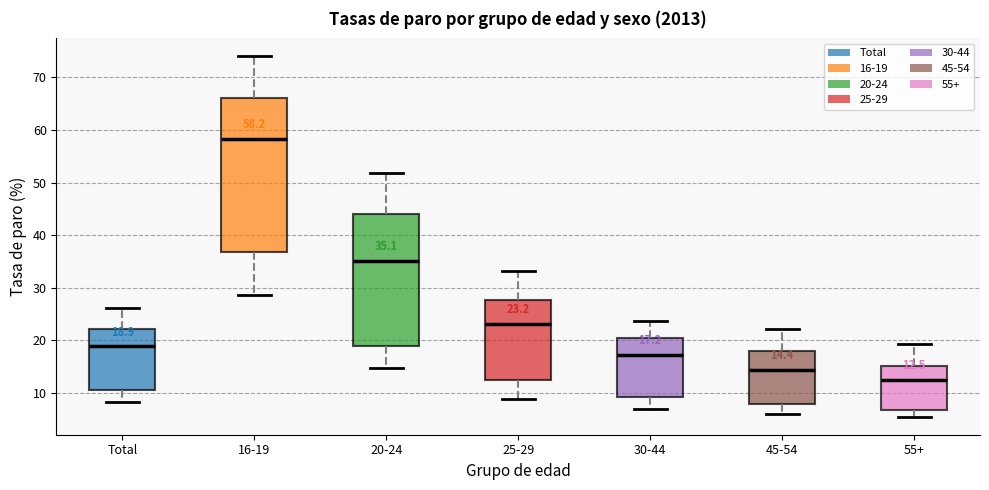

Comparing the boxes themselves (not the whiskers), which one is the tallest?

16-19